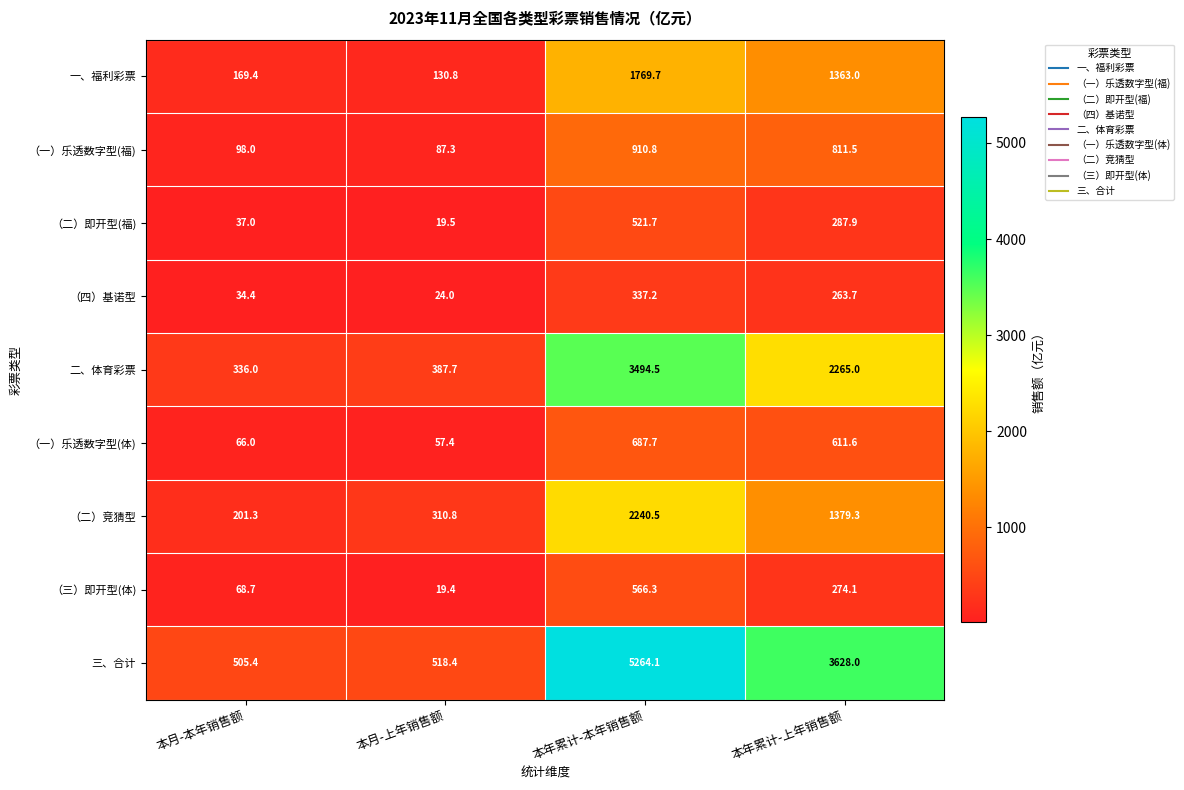

At how many categories does at least one series exceed 1014?

2